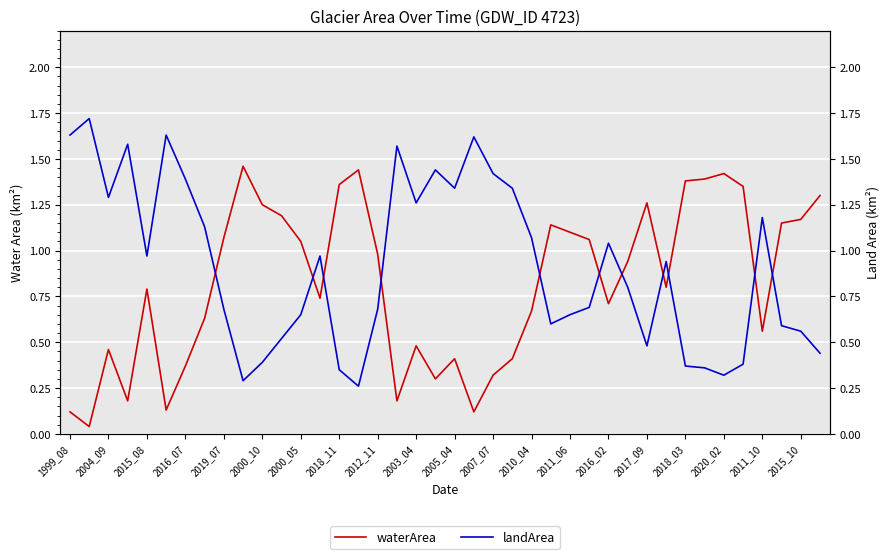

How many distinct data groups are displayed?

2